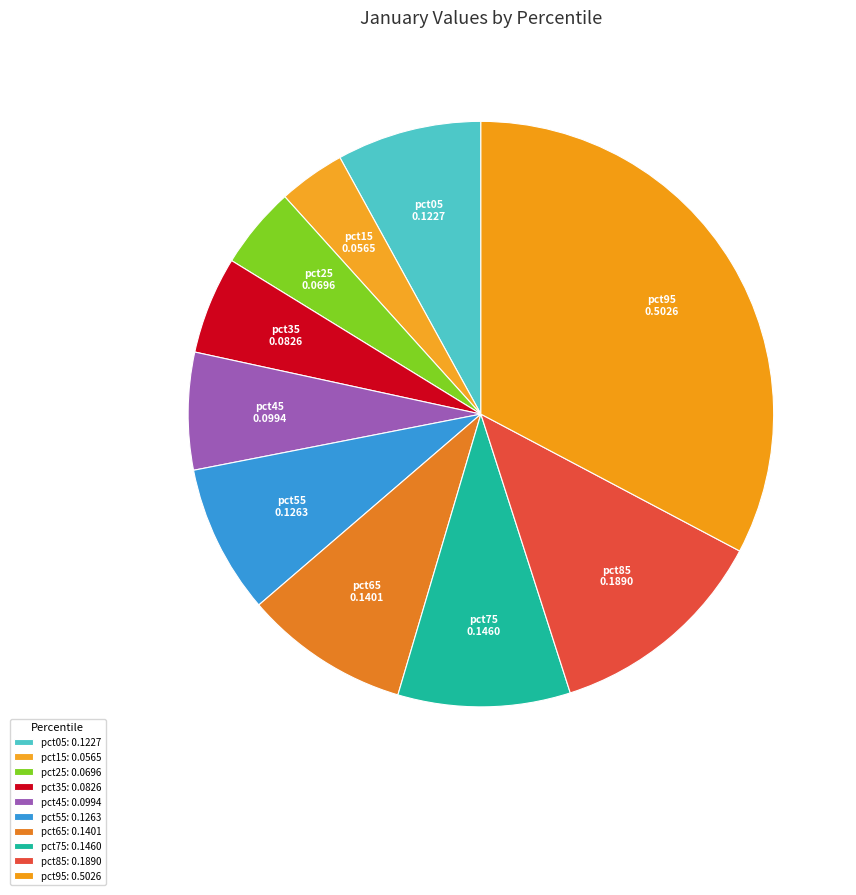

How many segments does this pie chart have?

10